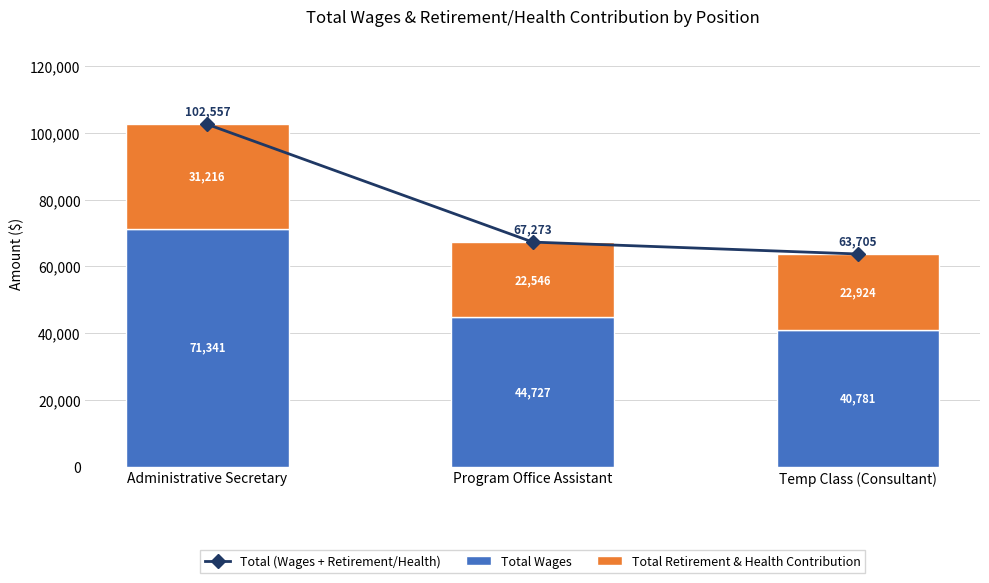

Is it true that Total Wages equals 40781 at Temp Class (Consultant)?

True